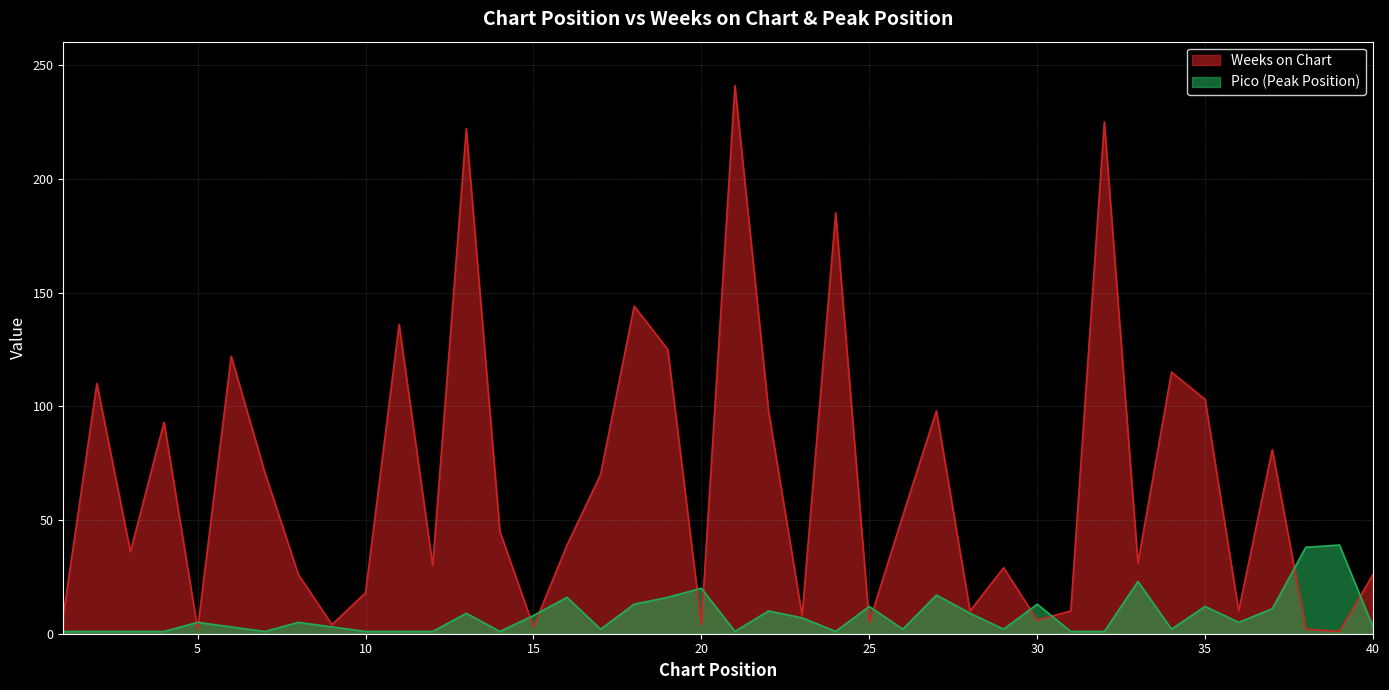

Where does the Pico series first go above 5?

13